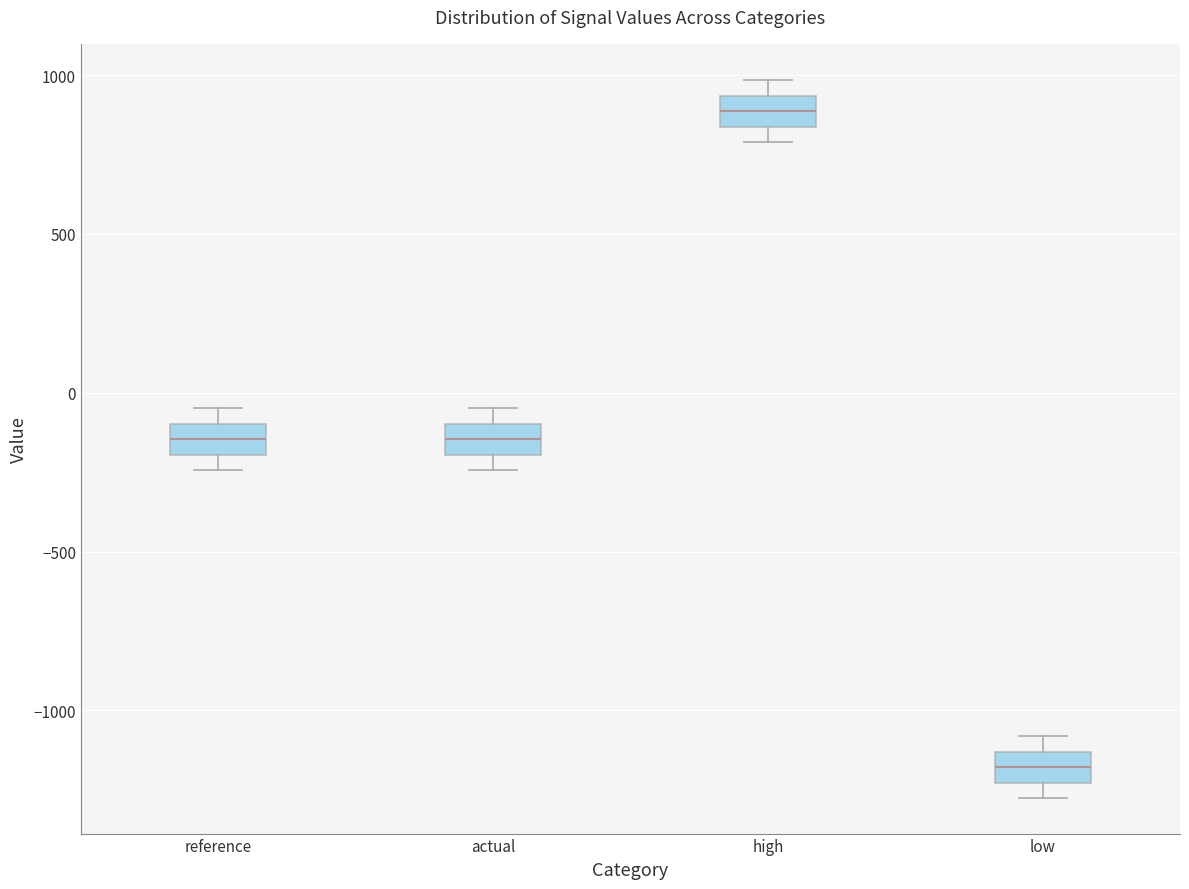

Reading left to right, transcribe this box plot: for each box, give where its median line is, the range the box spans, and where its two whiskers end, as read against the y-axis. The values are not printed on the chart, so give them approximately, as read against the axis.

reference: median -150, box -200 to -100, whiskers -250 to -50
actual: median -150, box -200 to -100, whiskers -250 to -50
high: median 900, box 850 to 950, whiskers 800 to 1000
low: median -1200, box -1250 to -1150, whiskers -1250 (just below the box's lower edge) to -1100